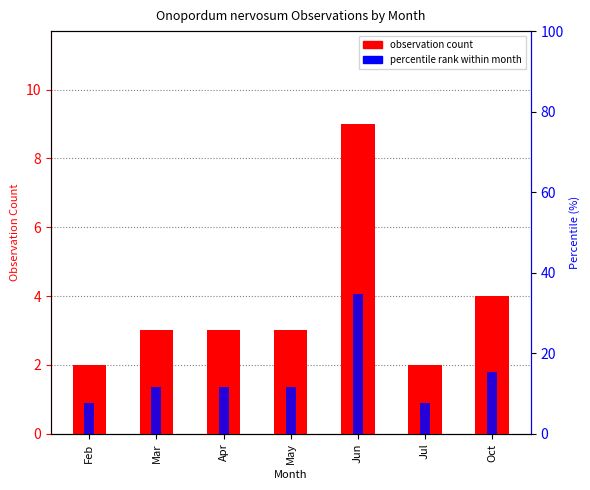

Which series has the largest total across all categories?

percentile rank within month